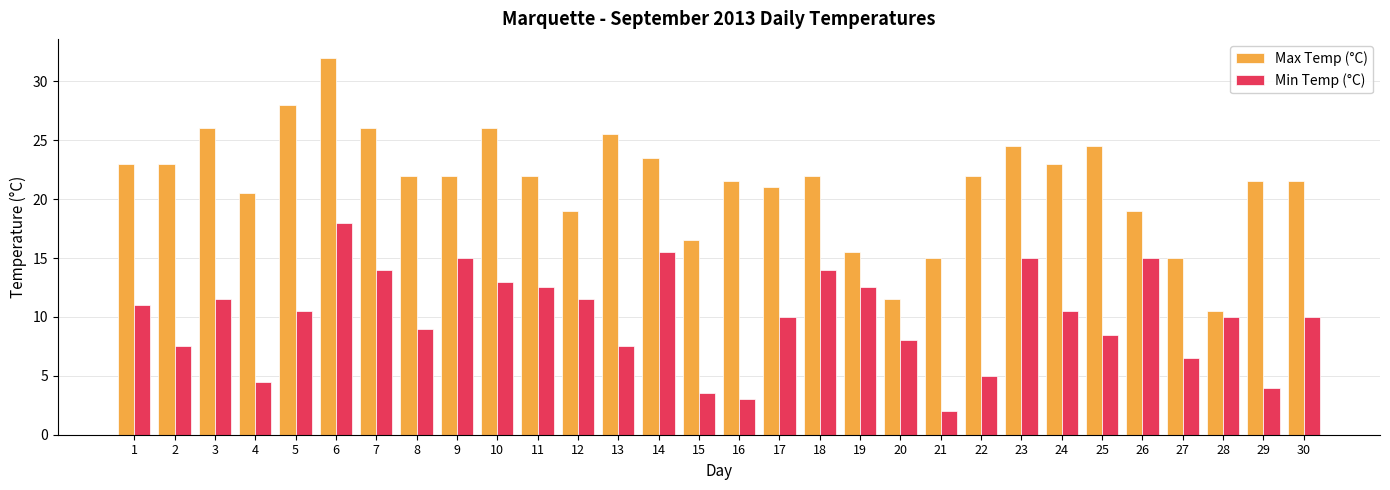

How many series are shown in this chart?

2